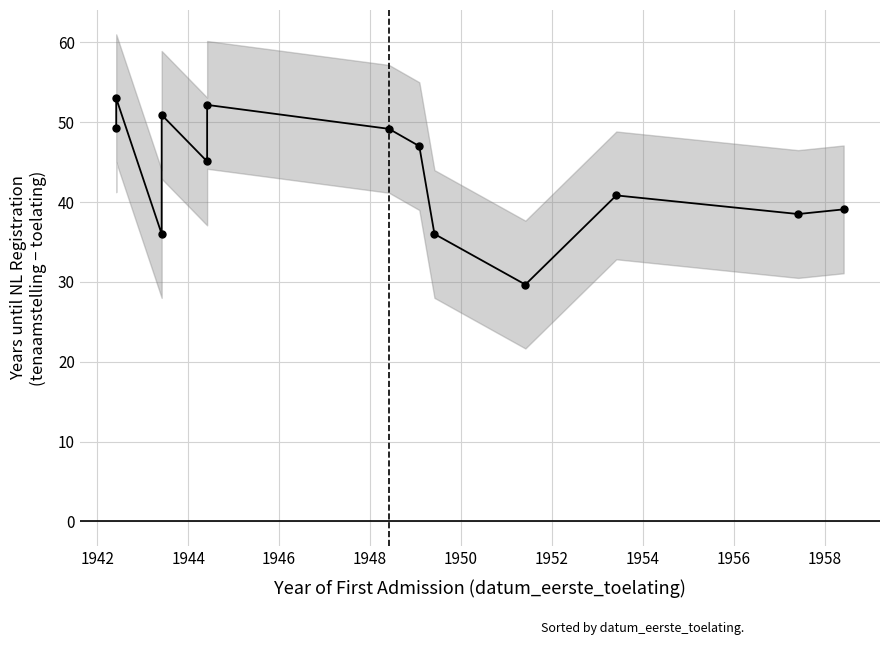

What is the smallest value displayed?

29.7